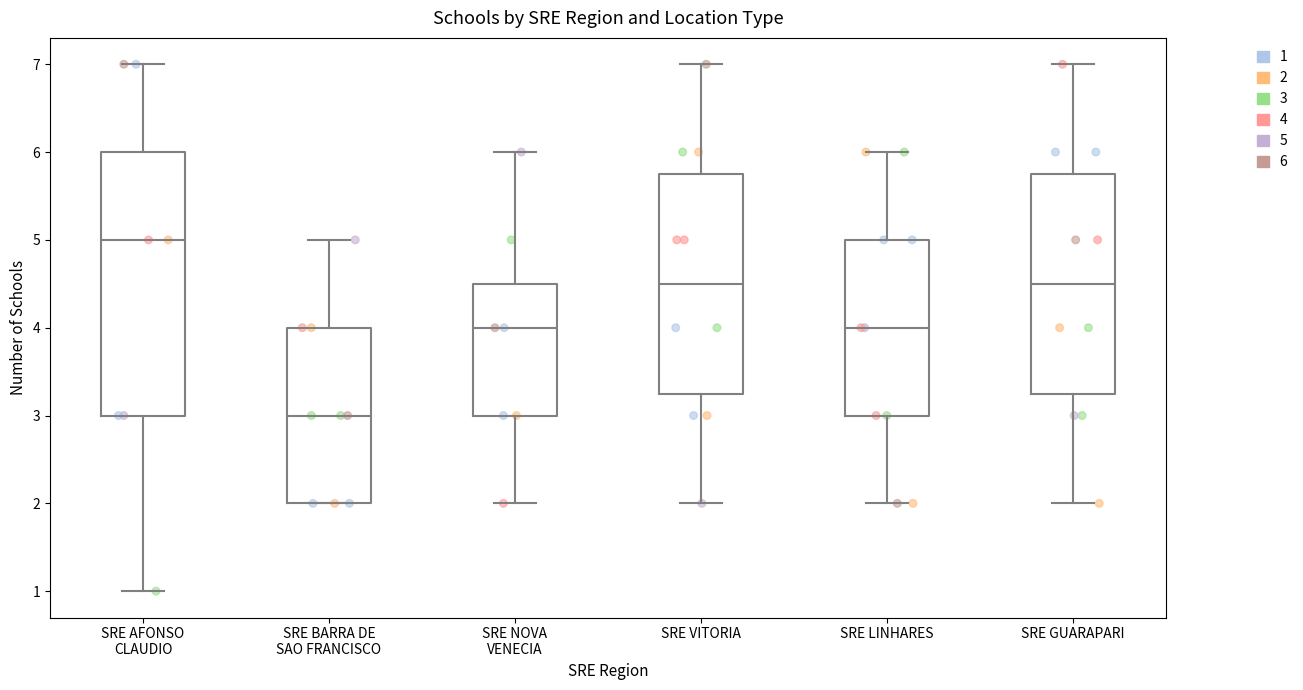

Which box's median line is the lowest?

SRE BARRA DE SAO FRANCISCO